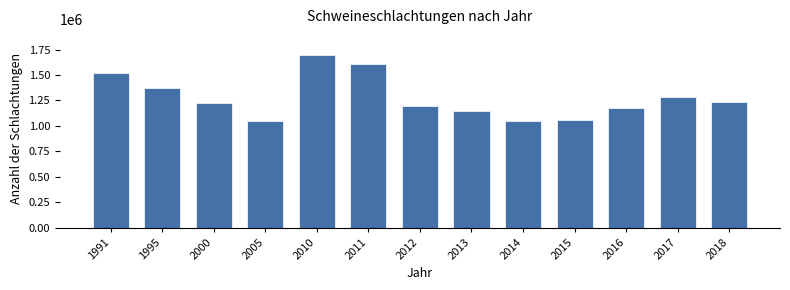

What is the greatest value displayed?

1694013